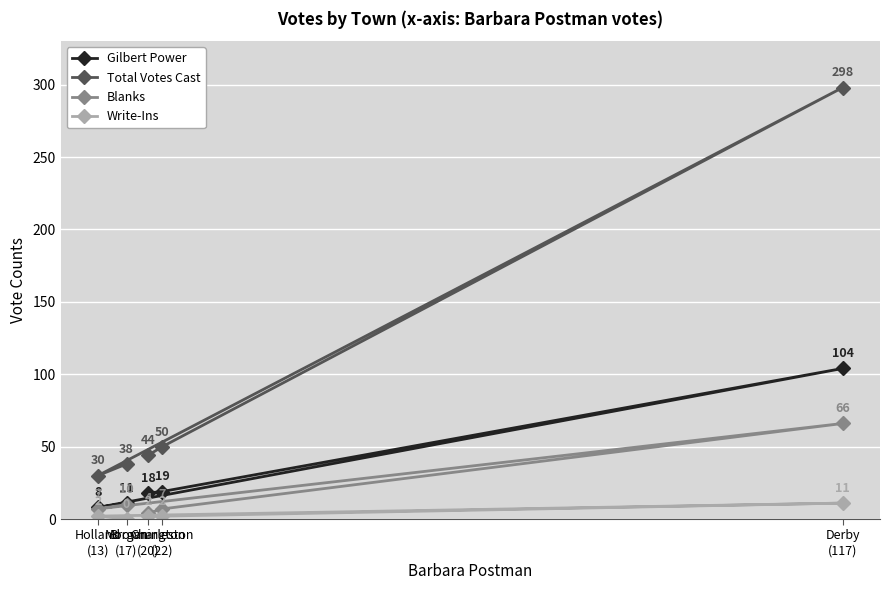

At which category is the sum across all series the highest?

Derby
(117)